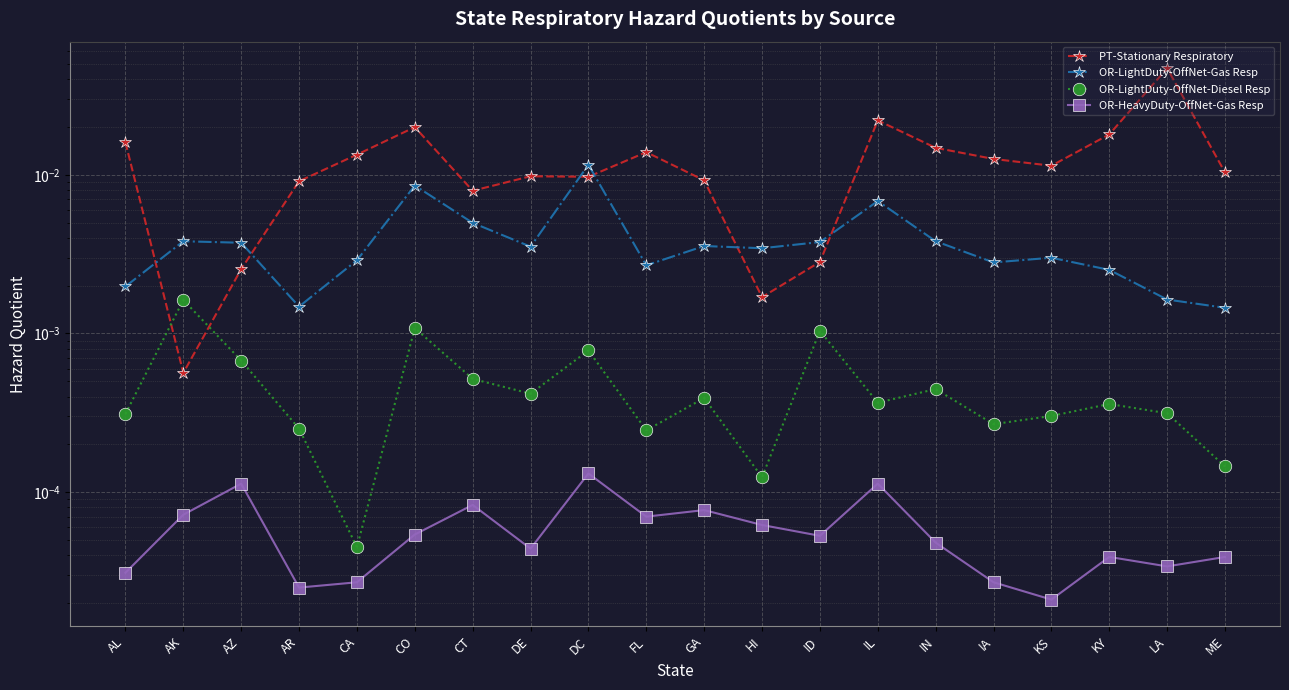

At how many categories does at least one series exceed 0?

20